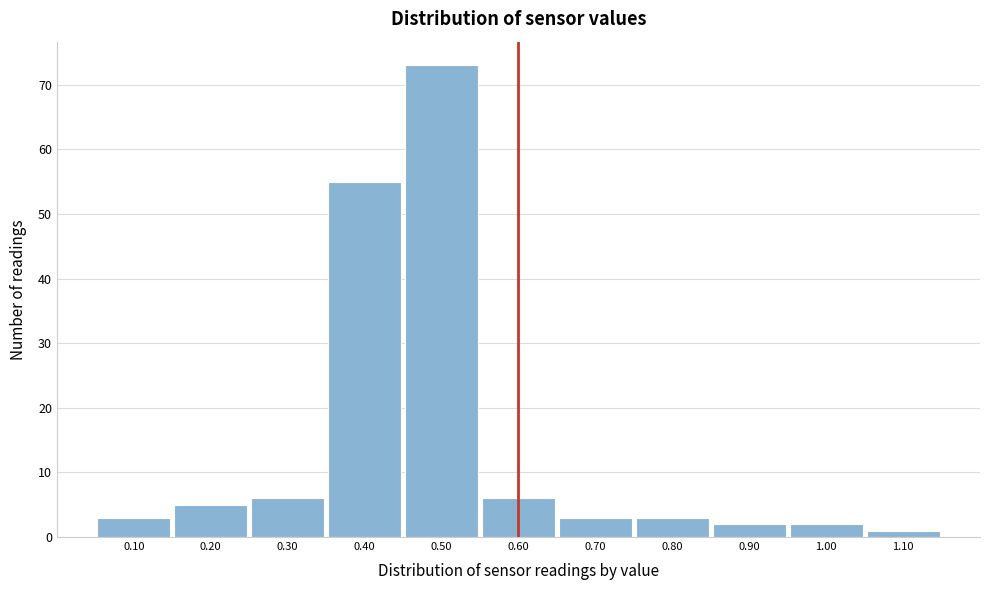

Reading left to right, list every bar in this chart as the range it spans on the x-axis followed by its height. The values are not printed on the chart, so give them approximately, as read against the axis.

0.05 to 0.15: 3
0.15 to 0.25: 5
0.25 to 0.35: 6
0.35 to 0.45: 55
0.45 to 0.55: 73
0.55 to 0.65: 6
0.65 to 0.75: 3
0.75 to 0.85: 3
0.85 to 0.95: 2
0.95 to 1.05: 2
1.05 to 1.15: 1